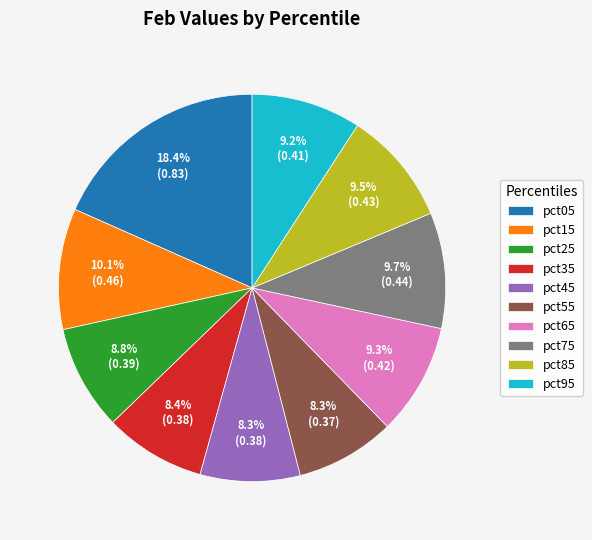

Which has a higher value, pct25 or pct75?

pct75